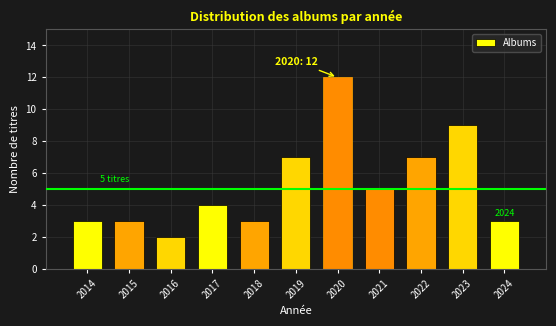

Reading right to left, what are all the values shown in this chart?

2024=3	2023=9	2022=7	2021=5	2020=12	2019=7	2018=3	2017=4	2016=2	2015=3	2014=3